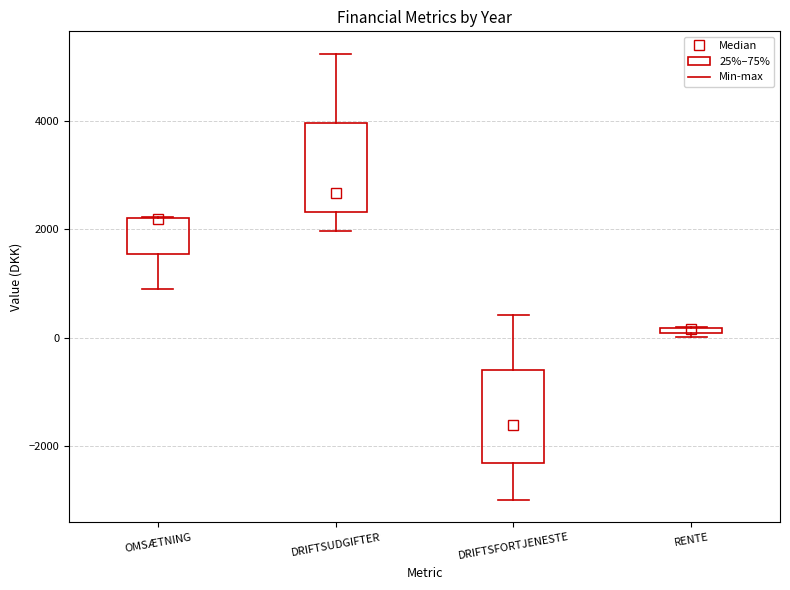

Where is the upper edge of the box for OMSÆTNING on the y-axis? The values are not printed on the chart, so give them approximately, as read against the axis.

2200